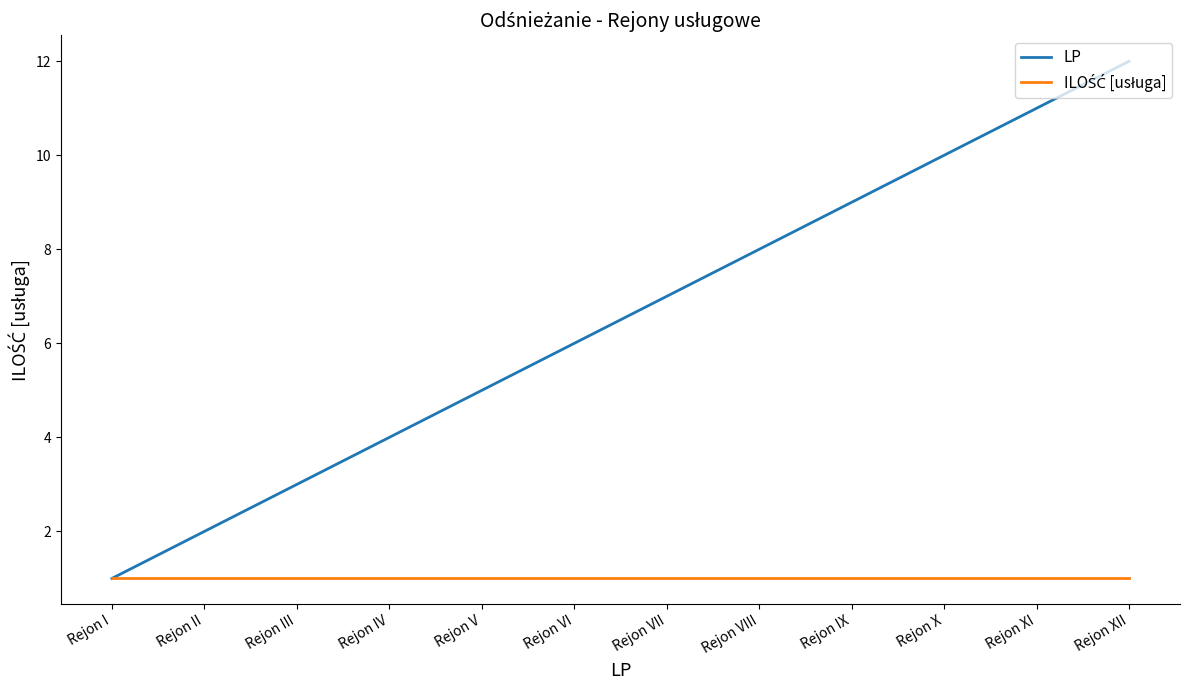

Which label corresponds to the largest value in the chart?

Rejon XII